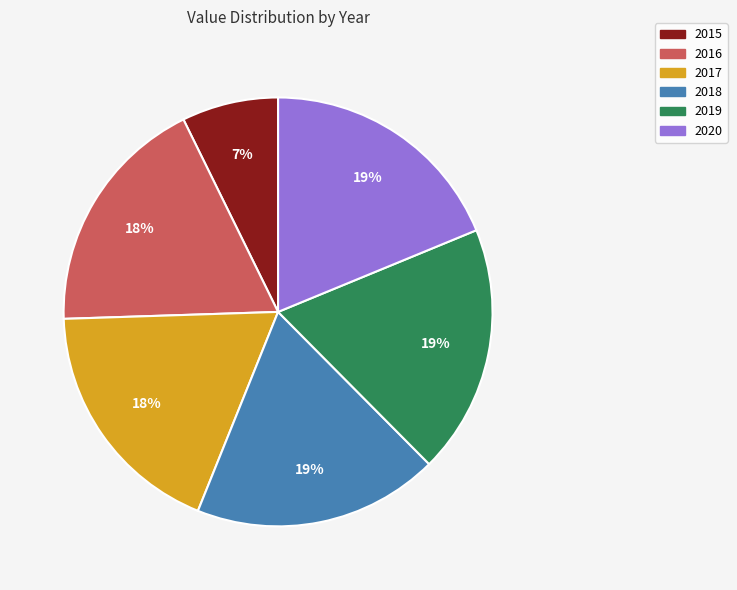

Combined, do 2018 and 2017 account for over 50%?

No